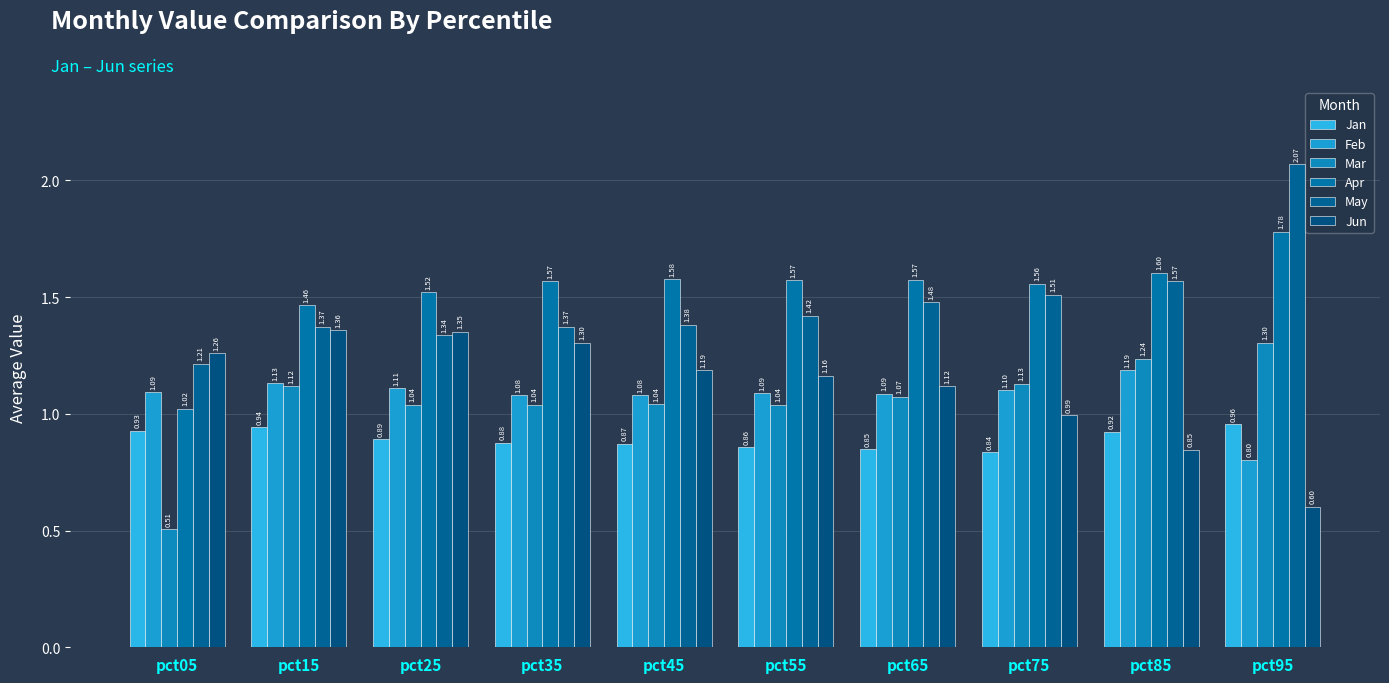

Is the value of May at pct65 greater than the value of Jan at pct85?

Yes